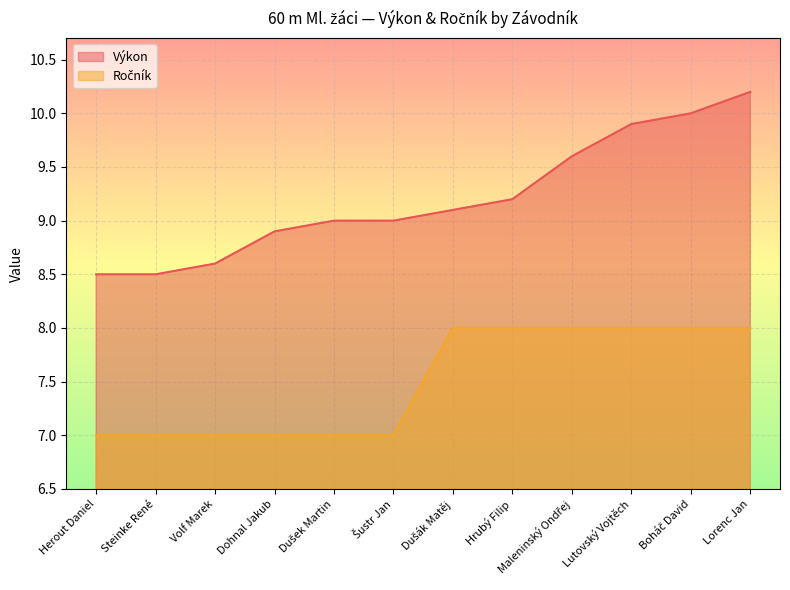

At how many categories does at least one series exceed 7?

12